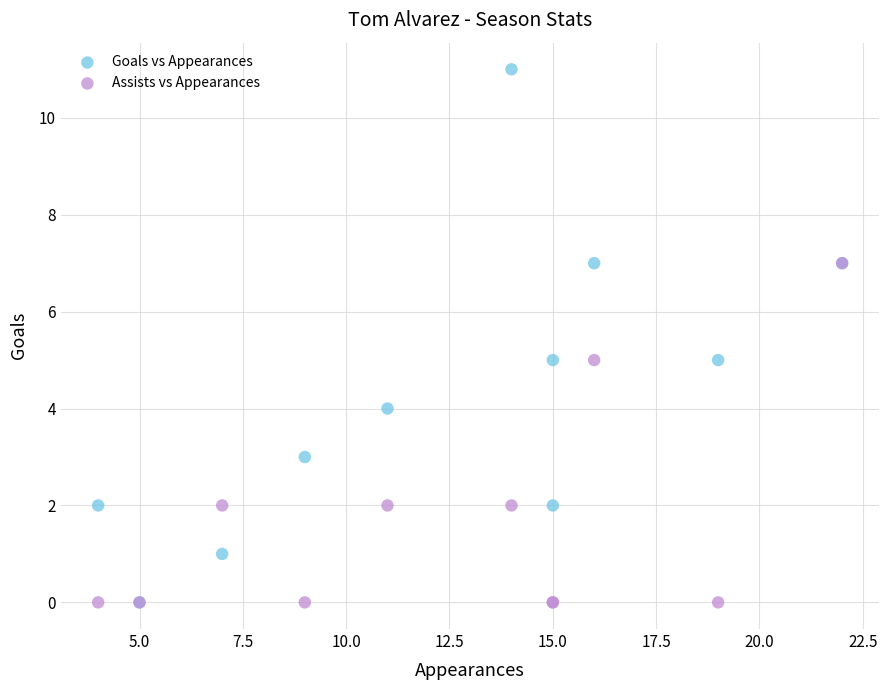

What are all the series names shown in the legend?

Goals vs Appearances, Assists vs Appearances